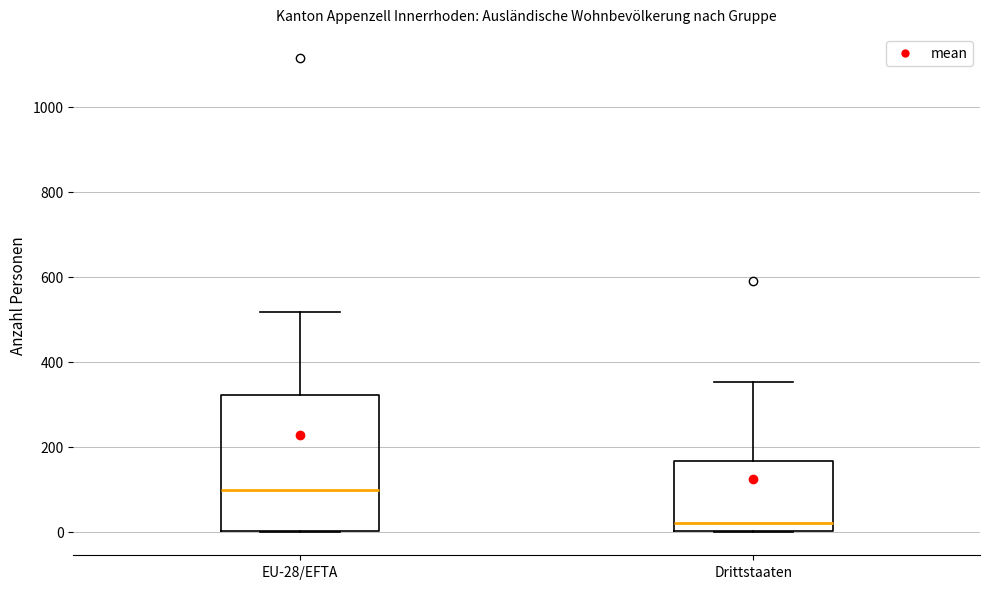

Reading left to right, transcribe this box plot: for each box, give where its median line is, the range the box spans, and where its two whiskers end, as read against the y-axis. The values are not printed on the chart, so give them approximately, as read against the axis.

EU-28/EFTA: median 100, box 0 to 320, whiskers 0 to 520
Drittstaaten: median 20, box 0 to 160, whiskers 0 to 360